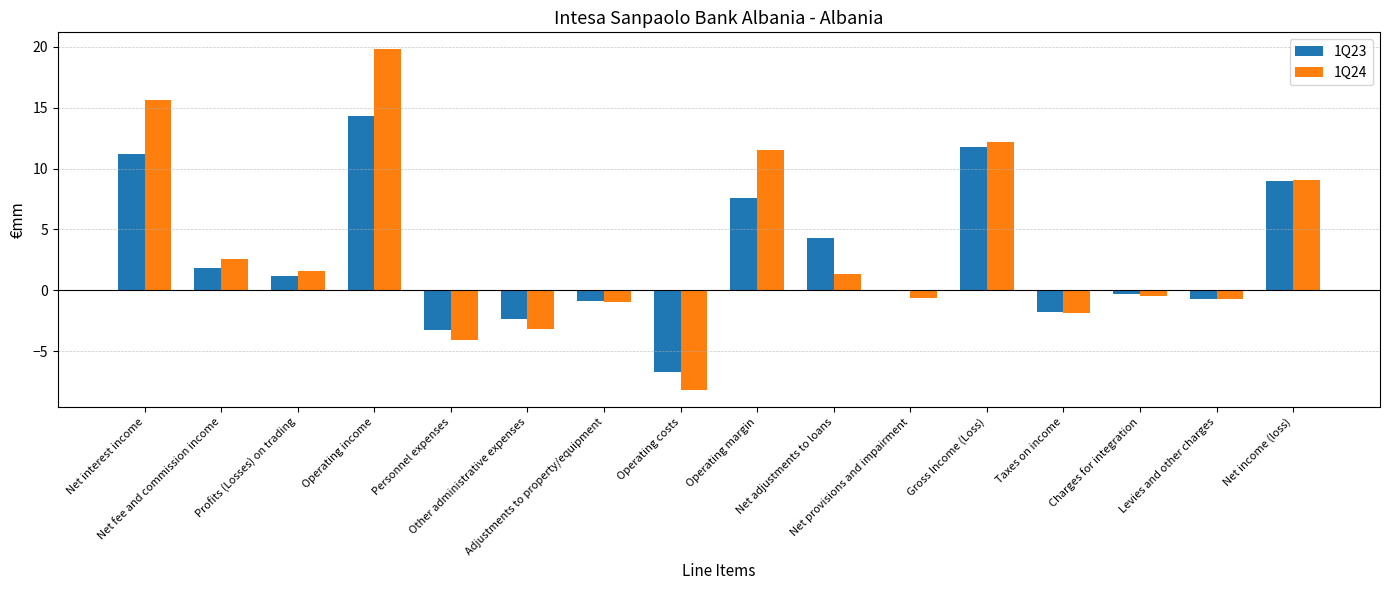

How many categories are shown in the chart?

16